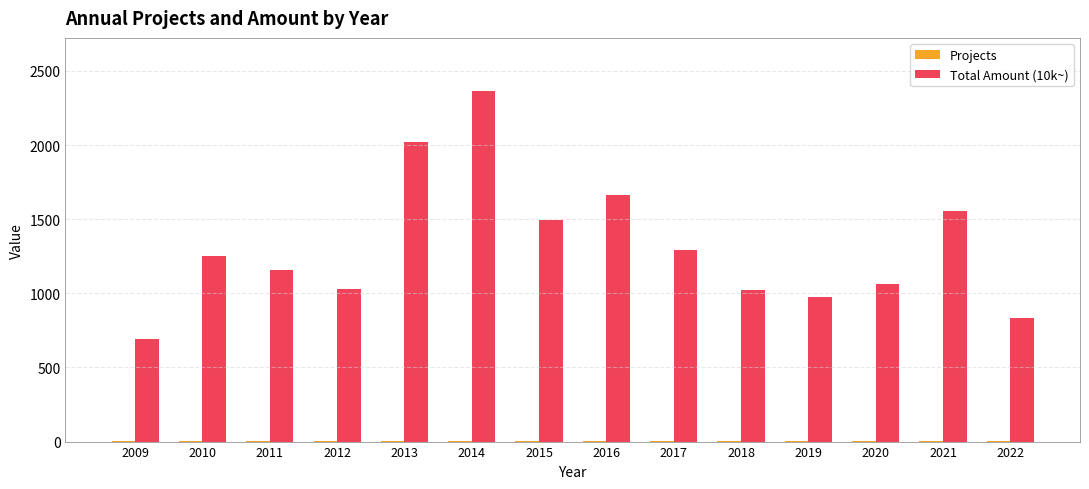

The Total Amount (10k~) series shows 837 at 2022. True or false?

True